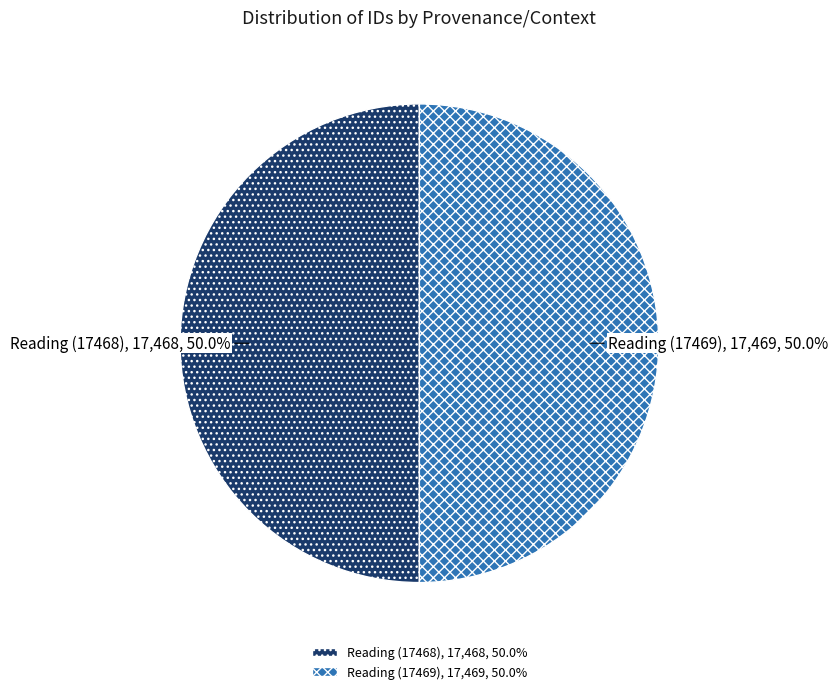

To the nearest percent, what is the average slice percentage?

50%